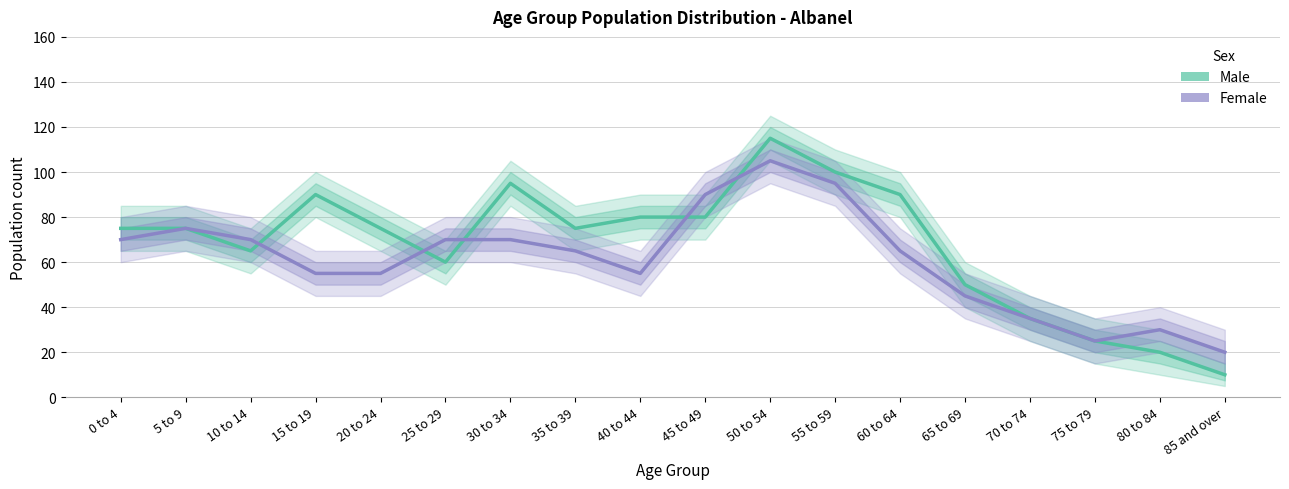

What is the sum of all Female values?

1095